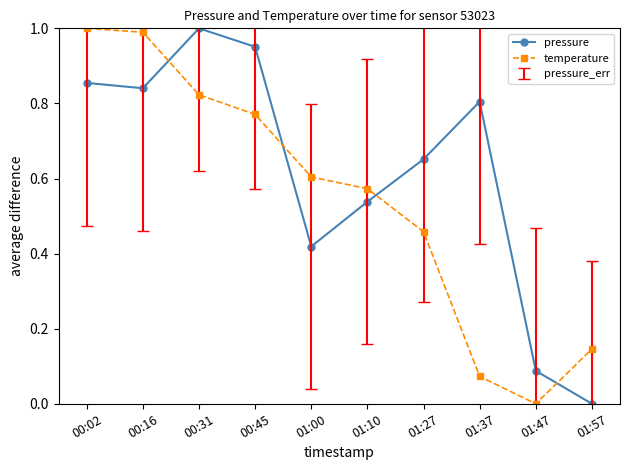

Rank the series at 01:57 from highest to lowest value.

temperature, pressure